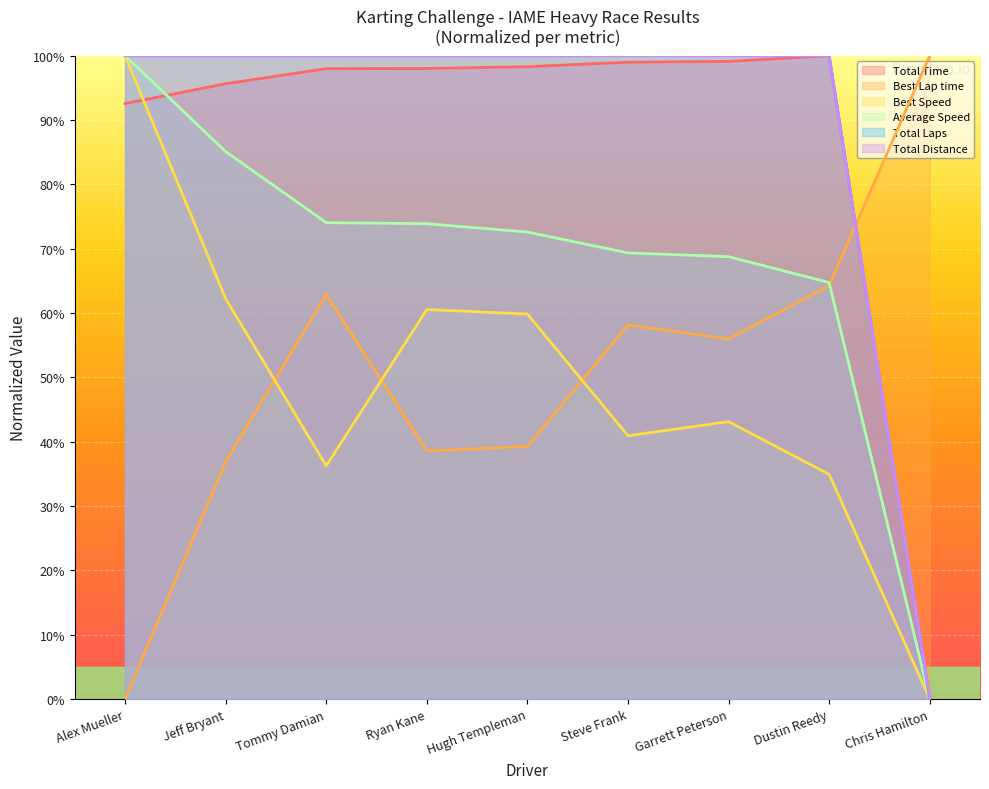

Is the value of Average Speed at Tommy Damian greater than the value of Total Distance at Dustin Reedy?

No